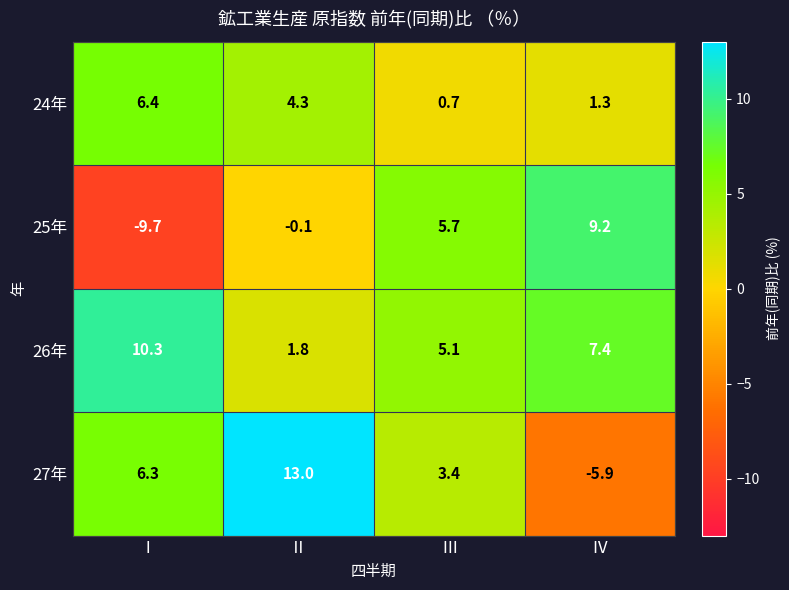

What is the approximate value of 25年 at Ⅰ?

-9.7